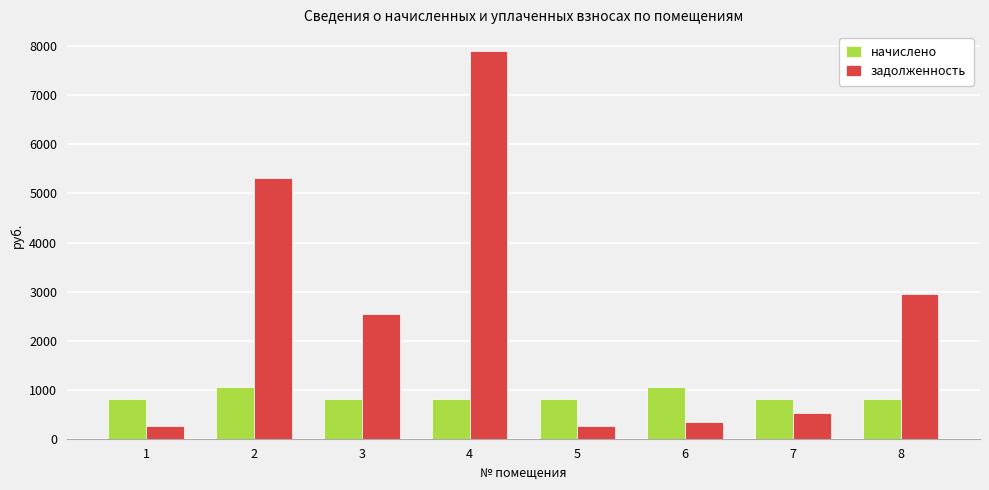

Is the value of начислено at 3 greater than the value of задолженность at 8?

No